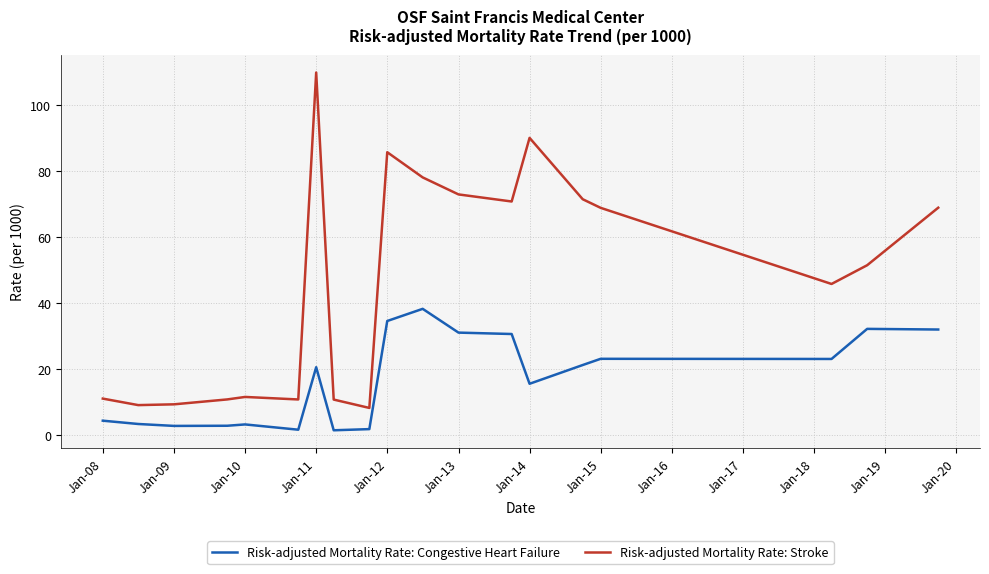

Which series has the largest range (max minus min)?

Risk-adjusted Mortality Rate: Stroke